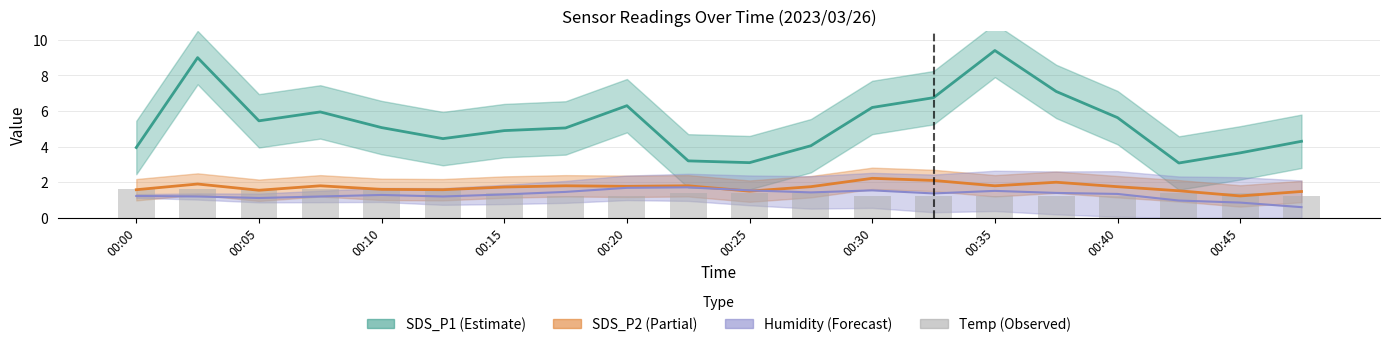

Count the values in the range 1 to 2.

20